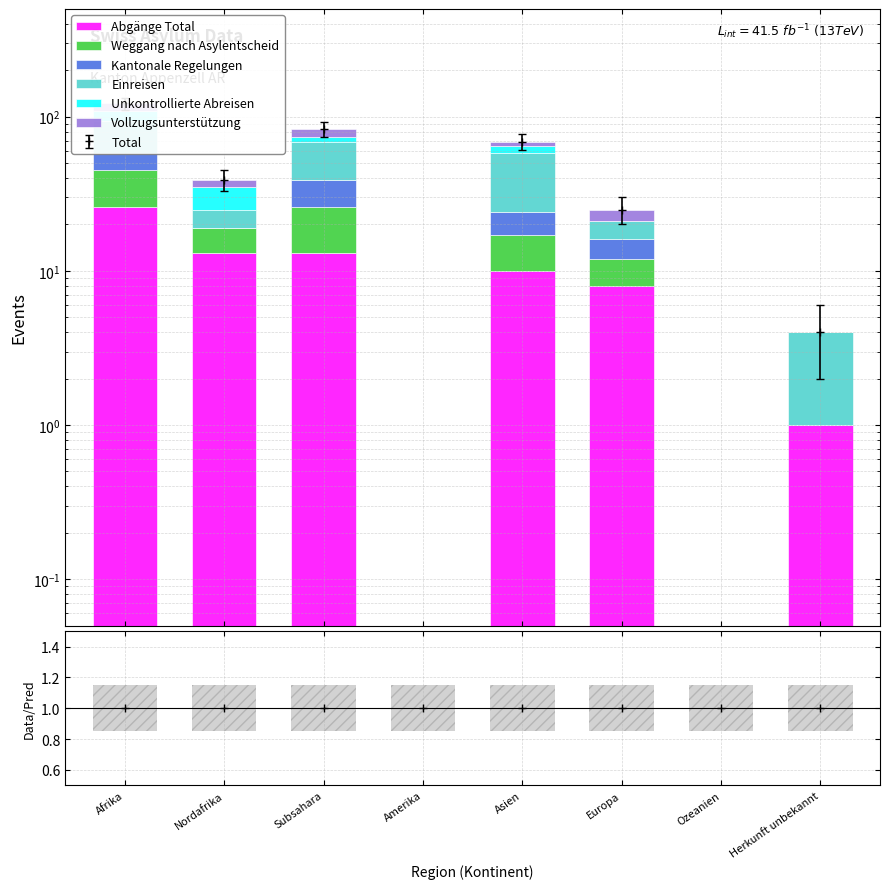

Where is Unkontrollierte Abreisen nearest to the value 7?

Asien